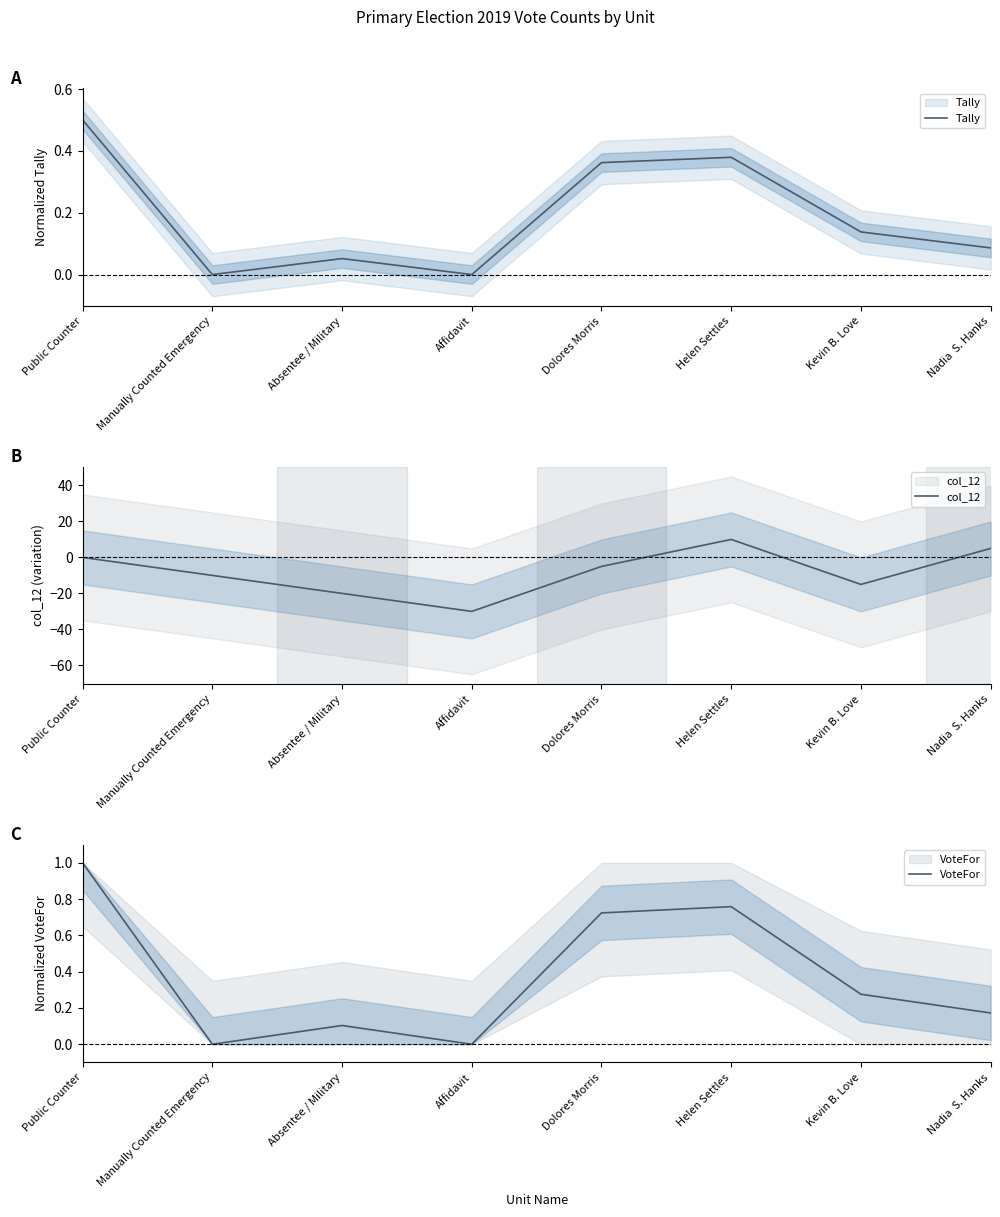

What is the difference between the highest and lowest values at Helen Settles?

9.6